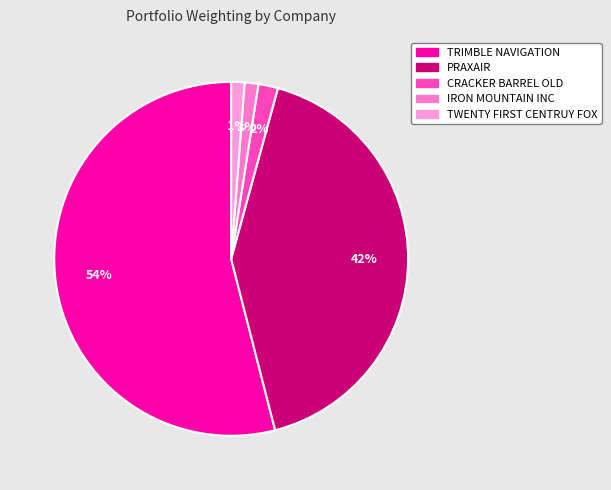

What is the largest slice in the pie chart?

TRIMBLE NAVIGATION